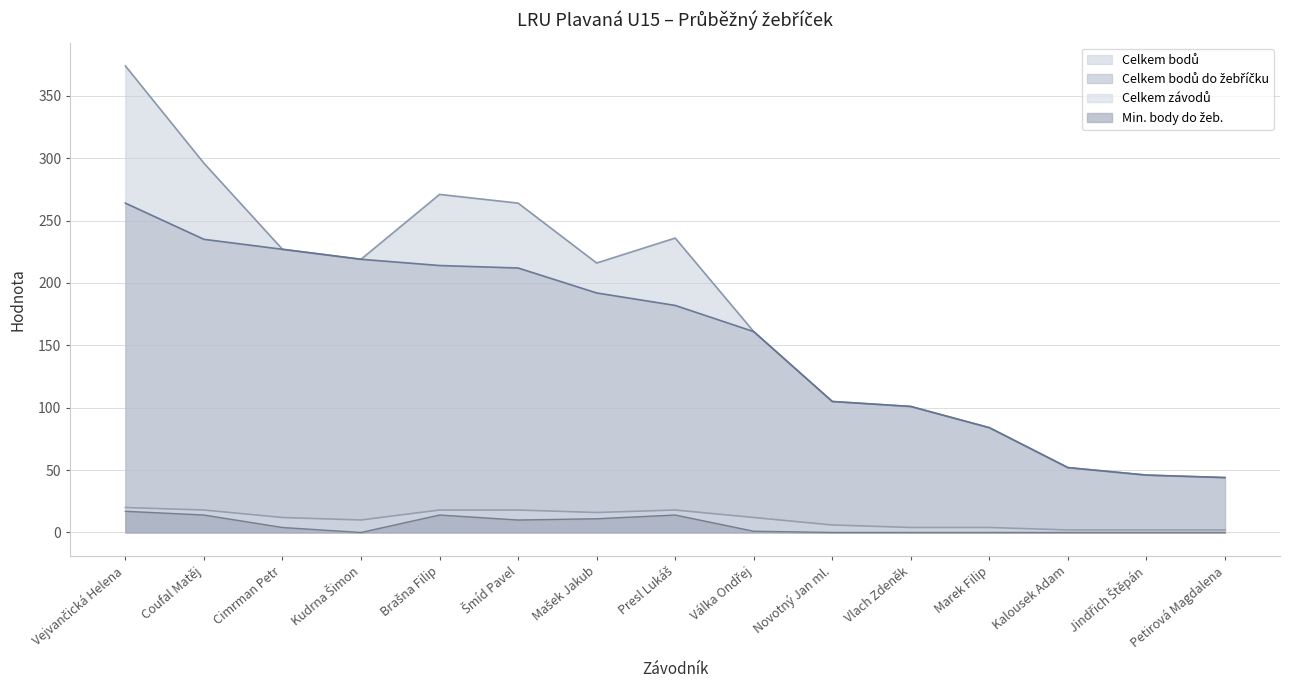

At how many categories does at least one series exceed 90?

11